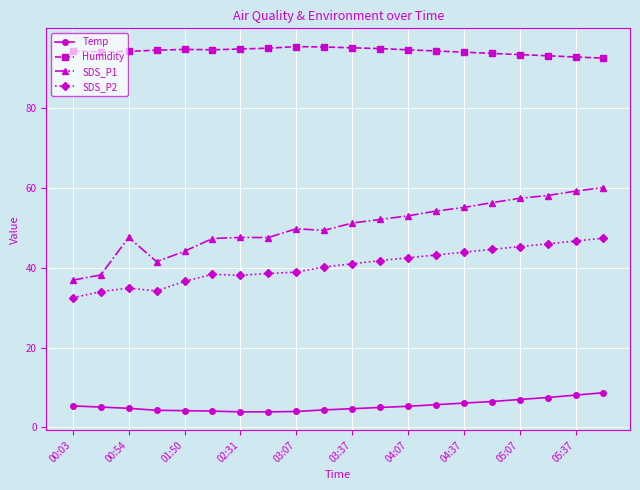

True or false: SDS_P2 and SDS_P1 intersect in this chart.

False